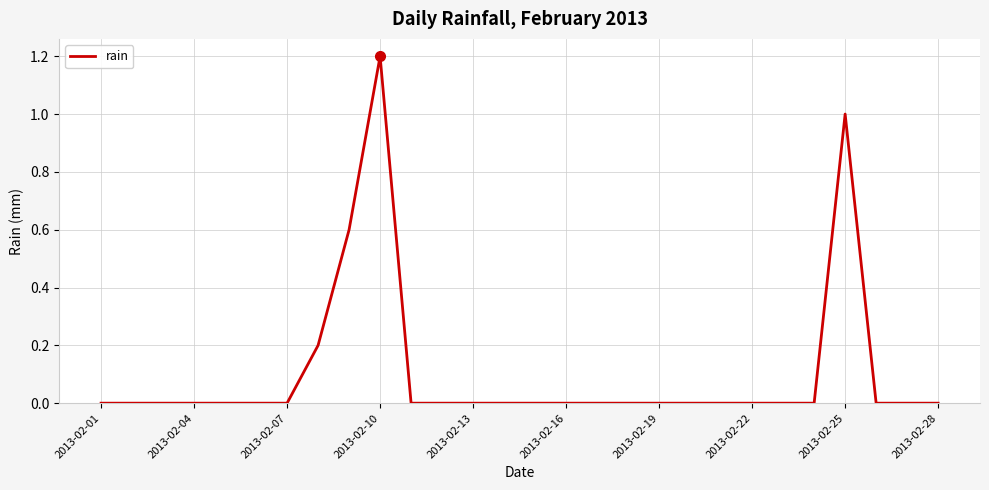

What is the sum of all values?

3.0